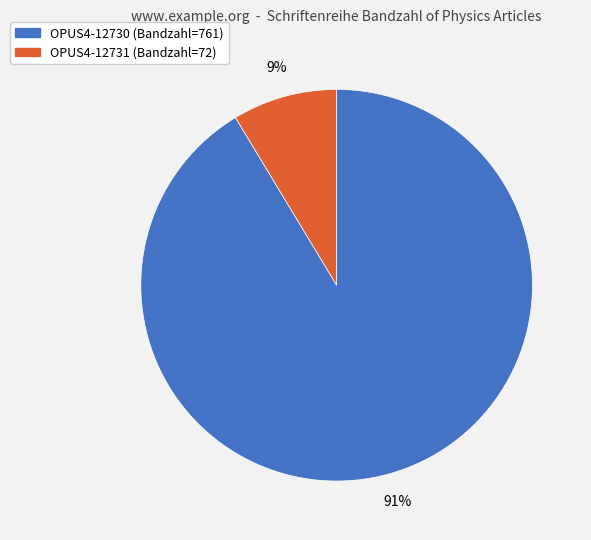

Is the sum of OPUS4-12731 and OPUS4-12730 greater than half?

Yes